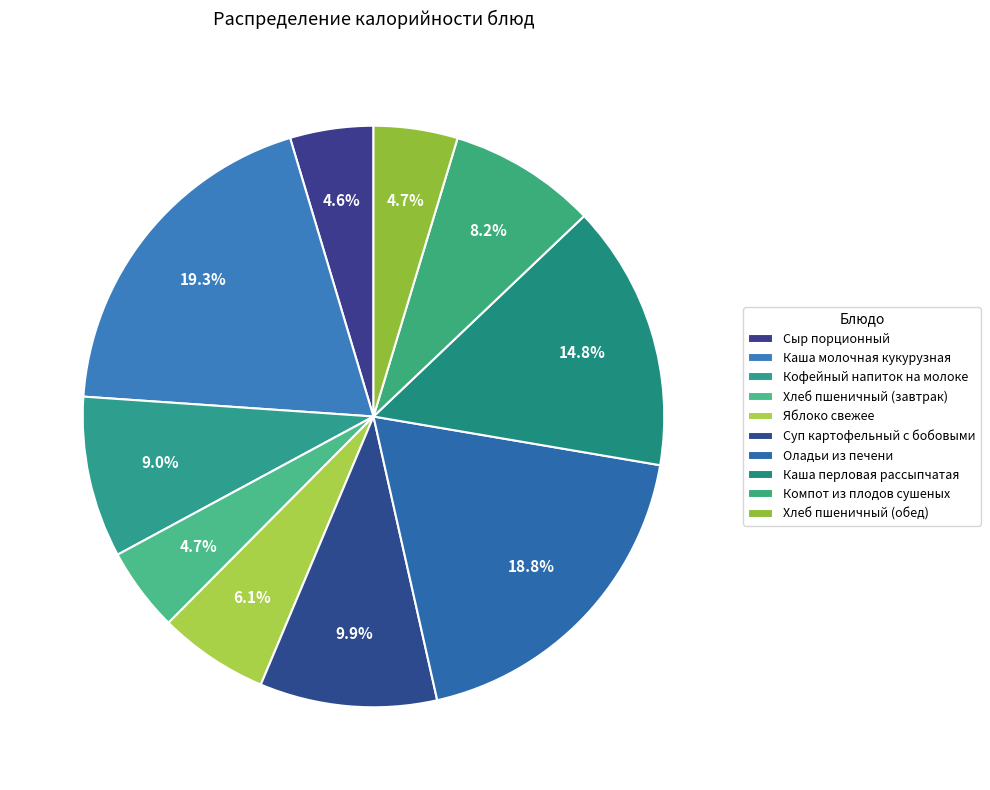

Count the number of slices in the pie.

10